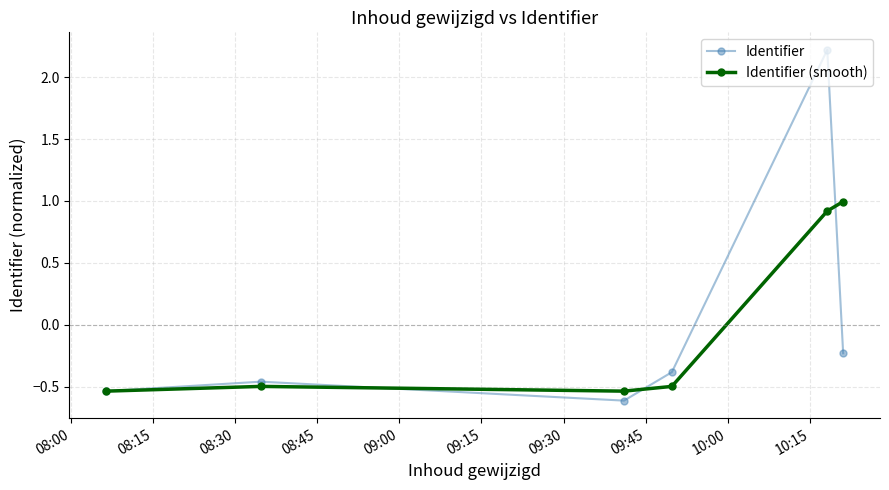

True or false: Identifier (smooth) has more than 1 points higher than both neighbors.

False